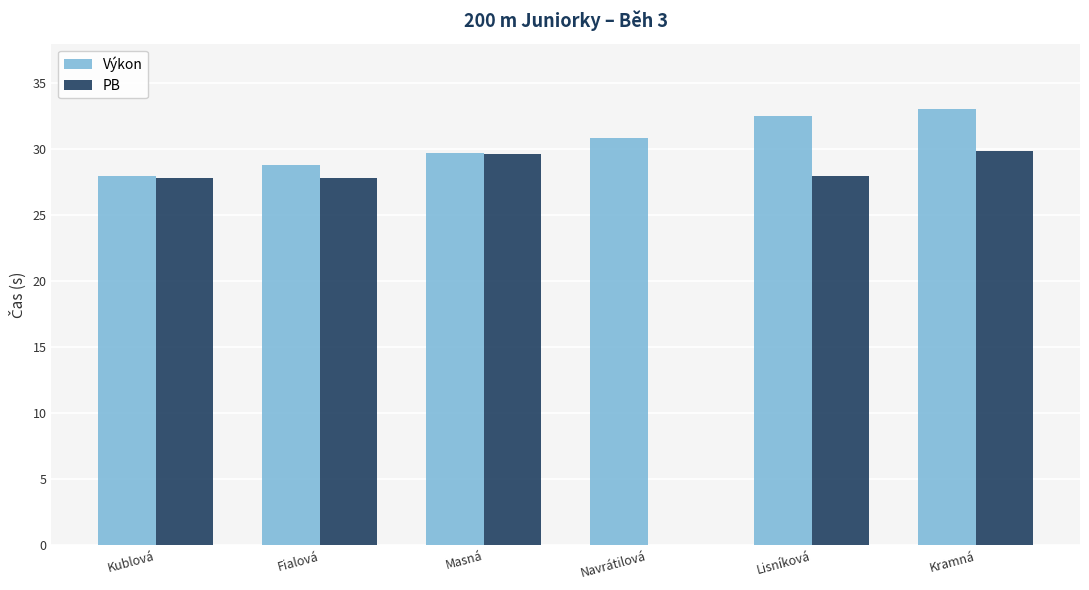

The Výkon series shows 28.8 at Fialová. True or false?

True